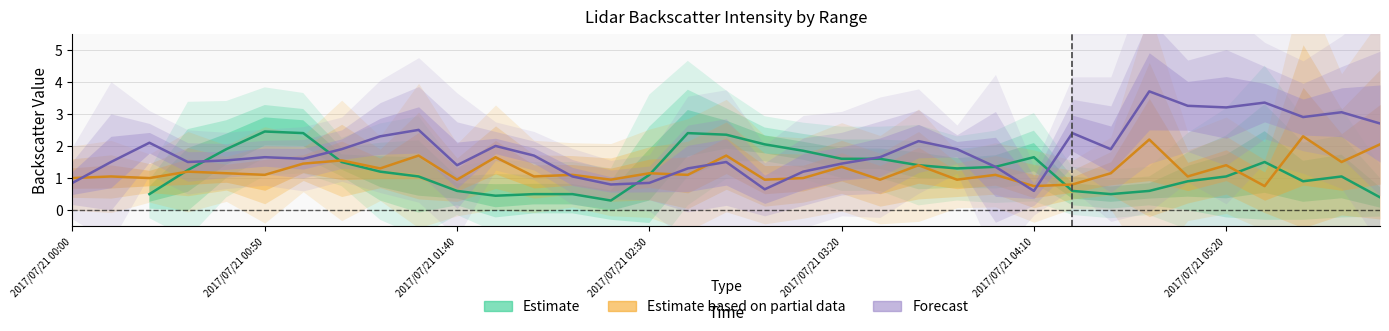

What is the highest value of the Estimate based on partial data series?

2.3